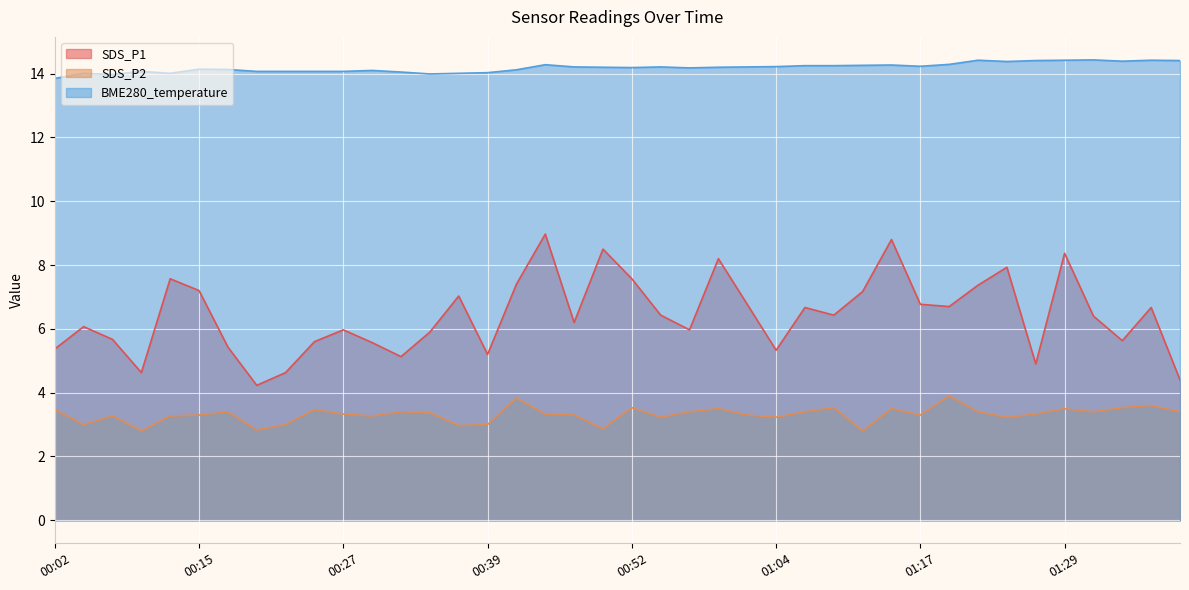

The value of SDS_P1 at 01:04 is 5.3. True or false?

True